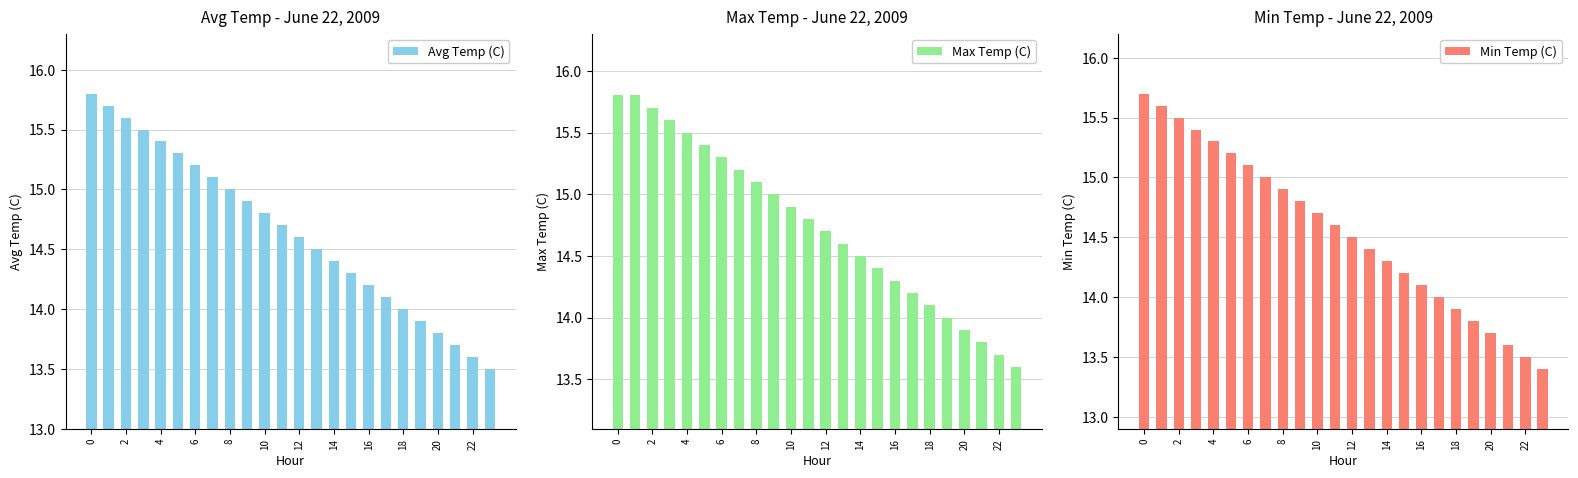

Is it true that Avg Temp (C) equals 14.1 at 17?

True